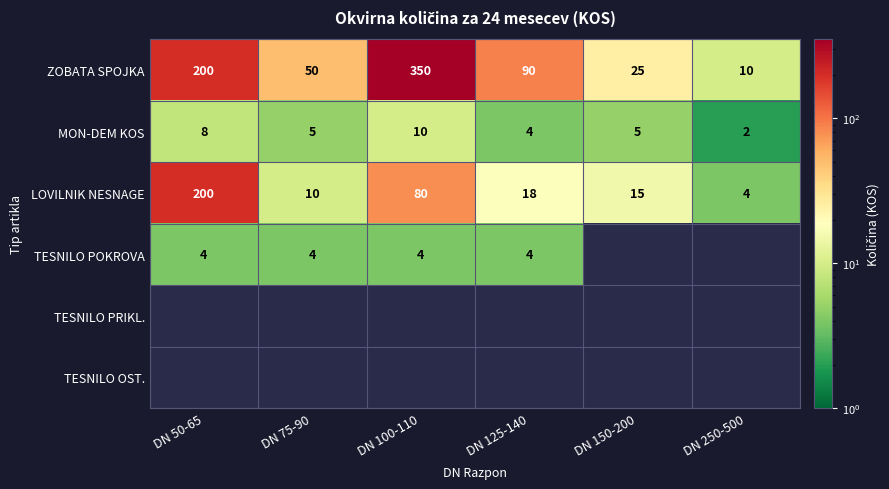

What is the smallest value displayed?

2.0